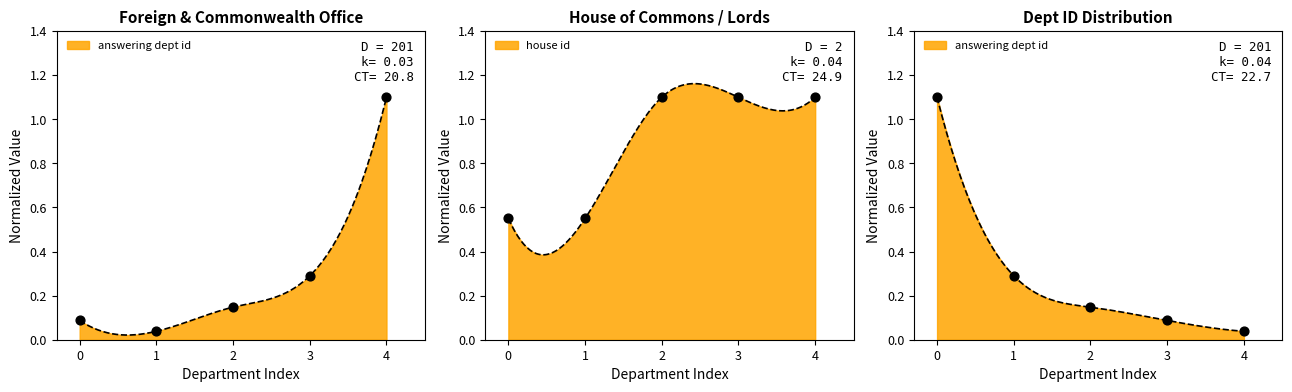

Which series has the largest Y range (max minus min)?

answering_dept_id